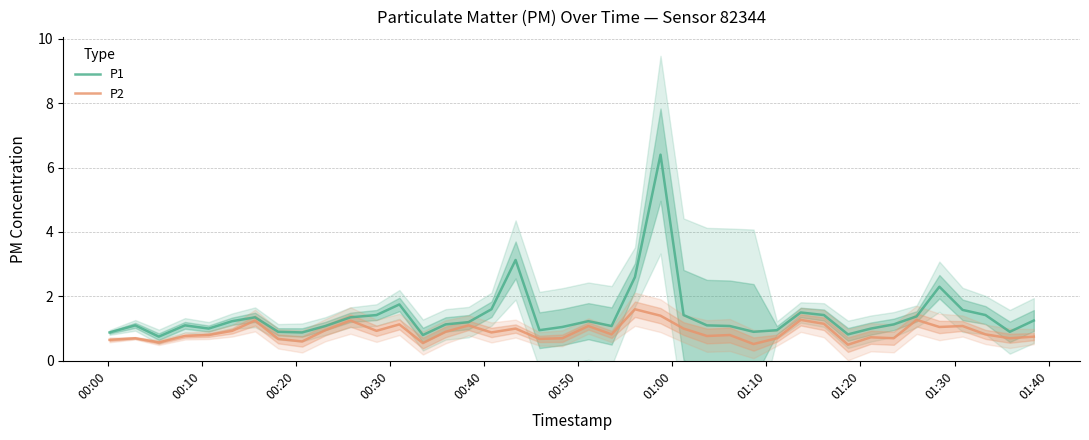

What is the average value of the P1 series?

1.4